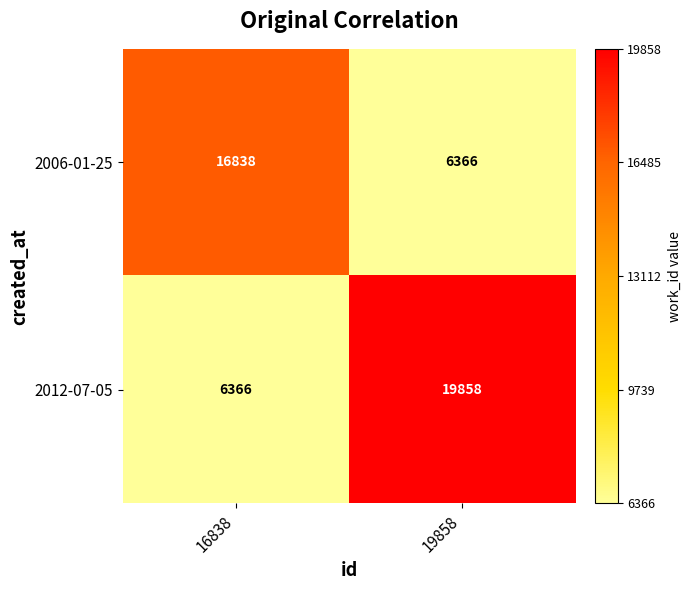

Rank the series at 19858 from highest to lowest value.

2012-07-05, 2006-01-25